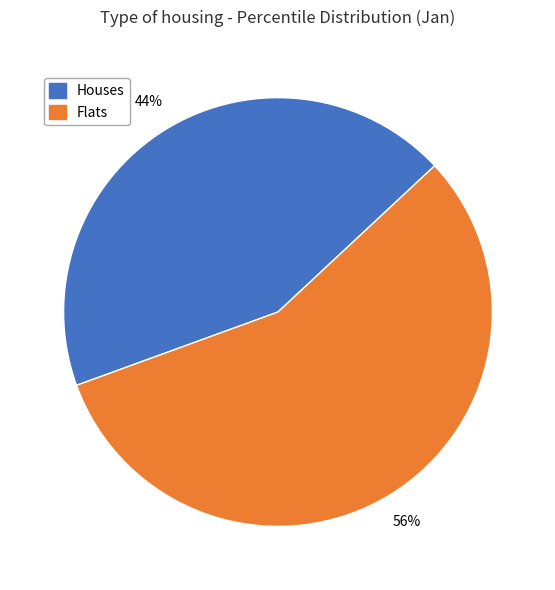

Between Flats and Houses, which is larger?

Flats